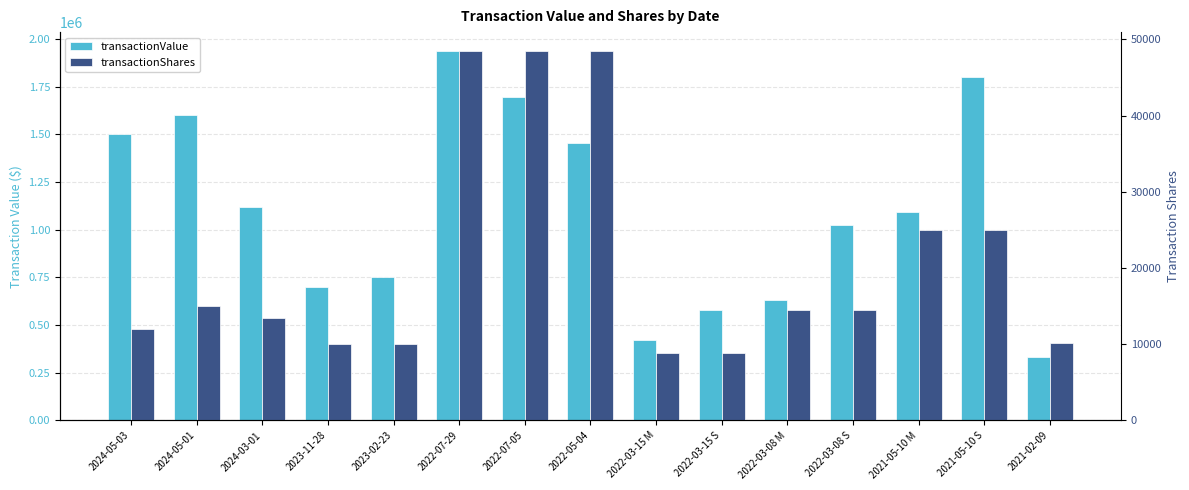

What is the label of the 12th bar from the left?

2022-03-08 S